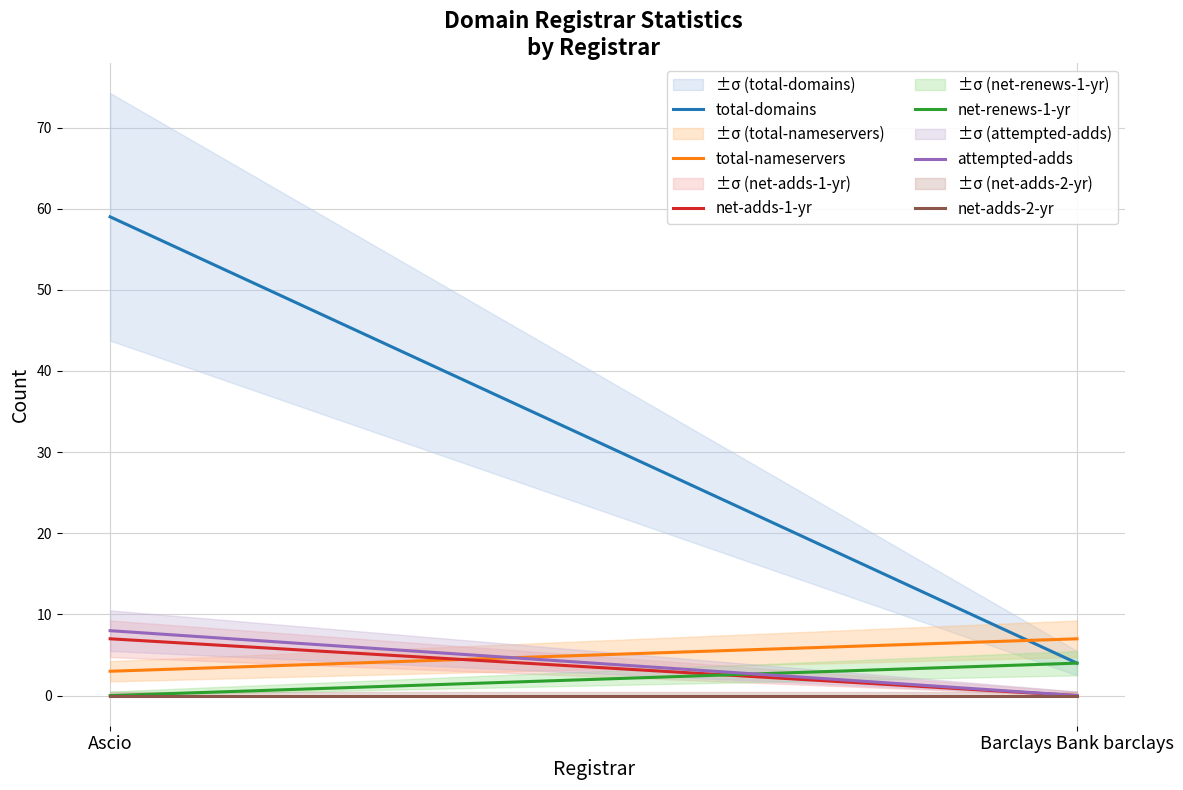

Count the number of categories in the chart.

2